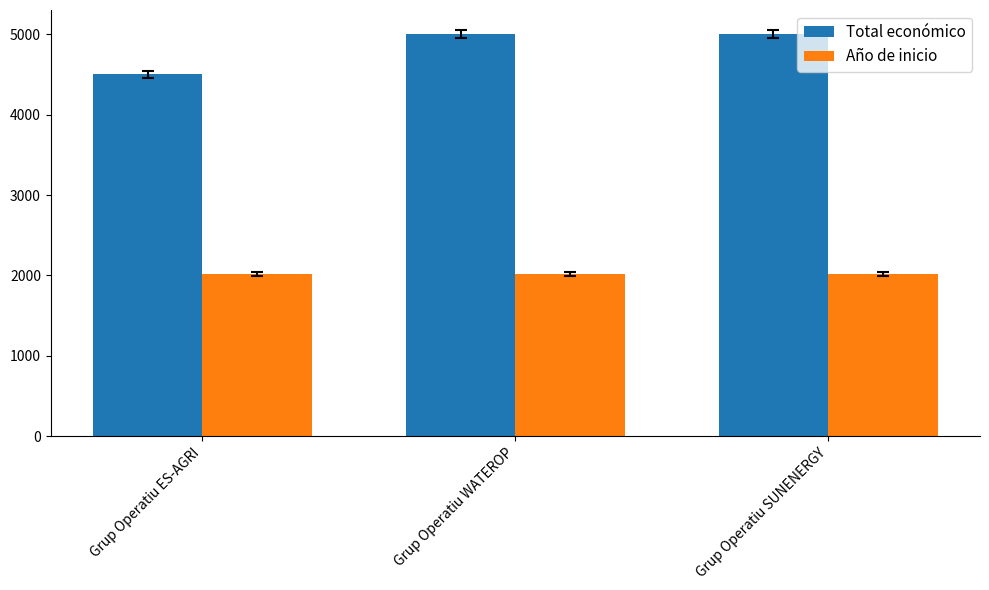

At Grup Operatiu SUNENERGY, list the series in order from largest to smallest.

Total económico, Año de inicio